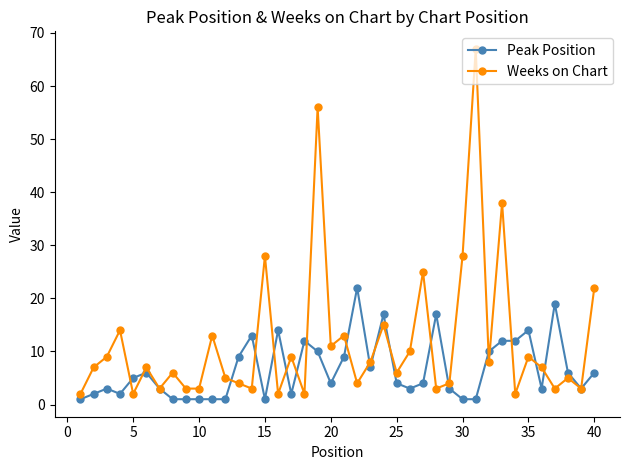

List the series in order of their peak value, lowest first.

Peak Position, Weeks on Chart